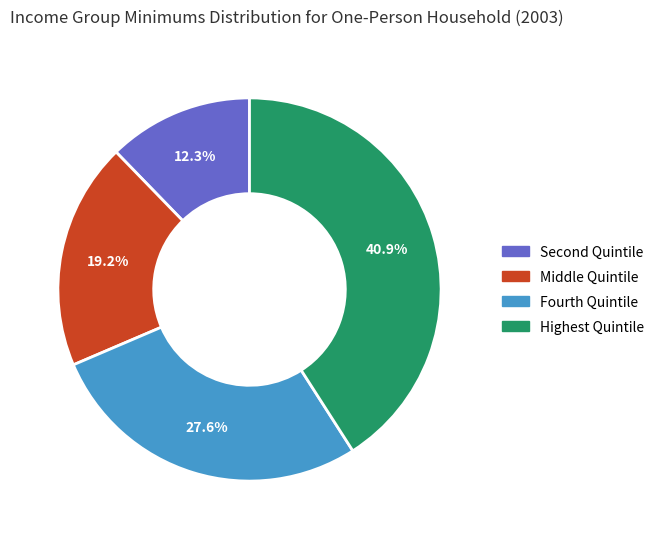

Is there any slice that represents more than half of the pie?

No